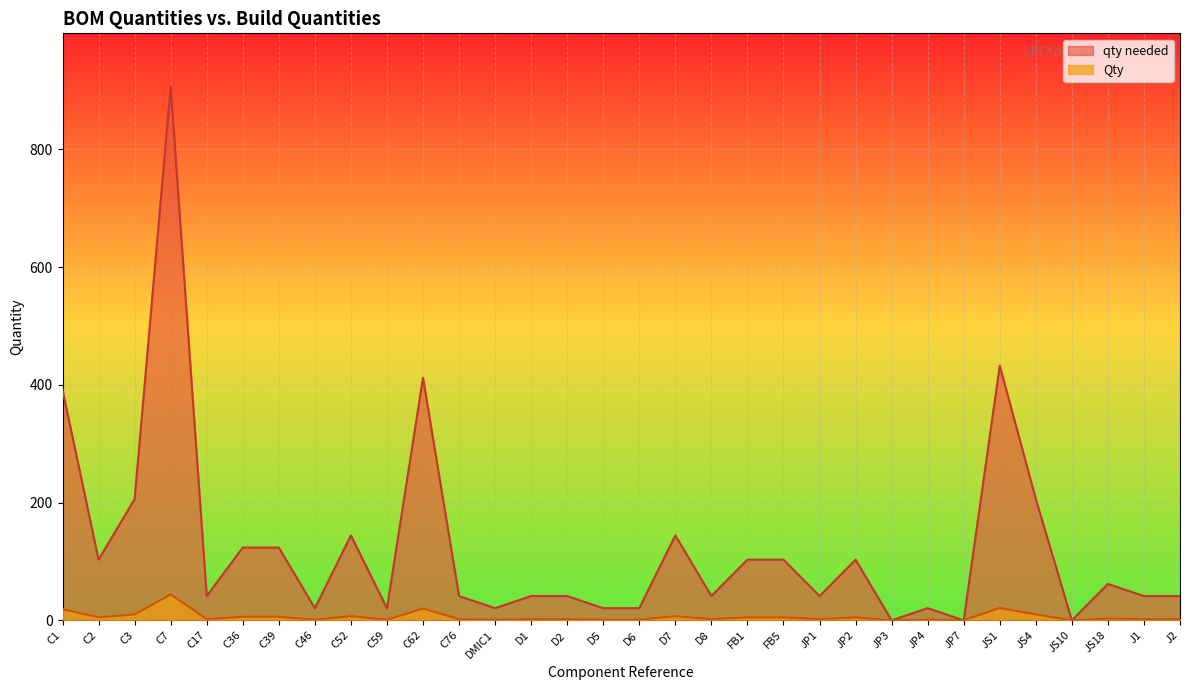

Rank the categories by Qty value from highest to lowest.

C7, JS1, C62, C1, C3, JS4, C52, D7, C36, C39, C2, FB1, FB5, JP2, JS18, C17, C76, D1, D2, D8, JP1, J1, J2, C46, C59, DMIC1, D5, D6, JP4, JP3, JP7, JS10